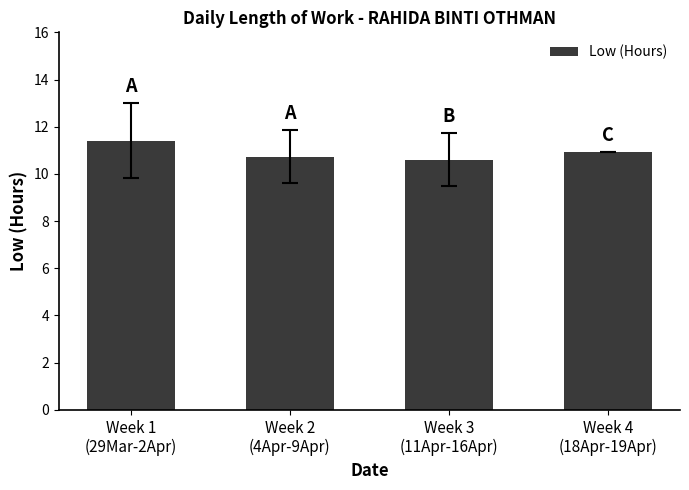

What position from the left is Week 4
(18Apr-19Apr)?

4